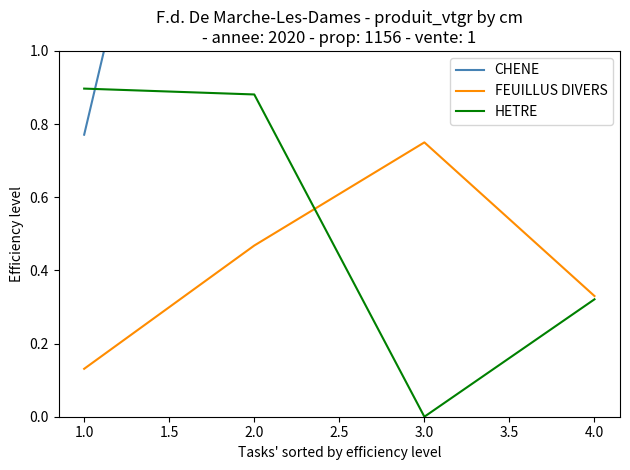

Is the value of HETRE at 3.0 greater than the value of FEUILLUS DIVERS at 4.0?

No